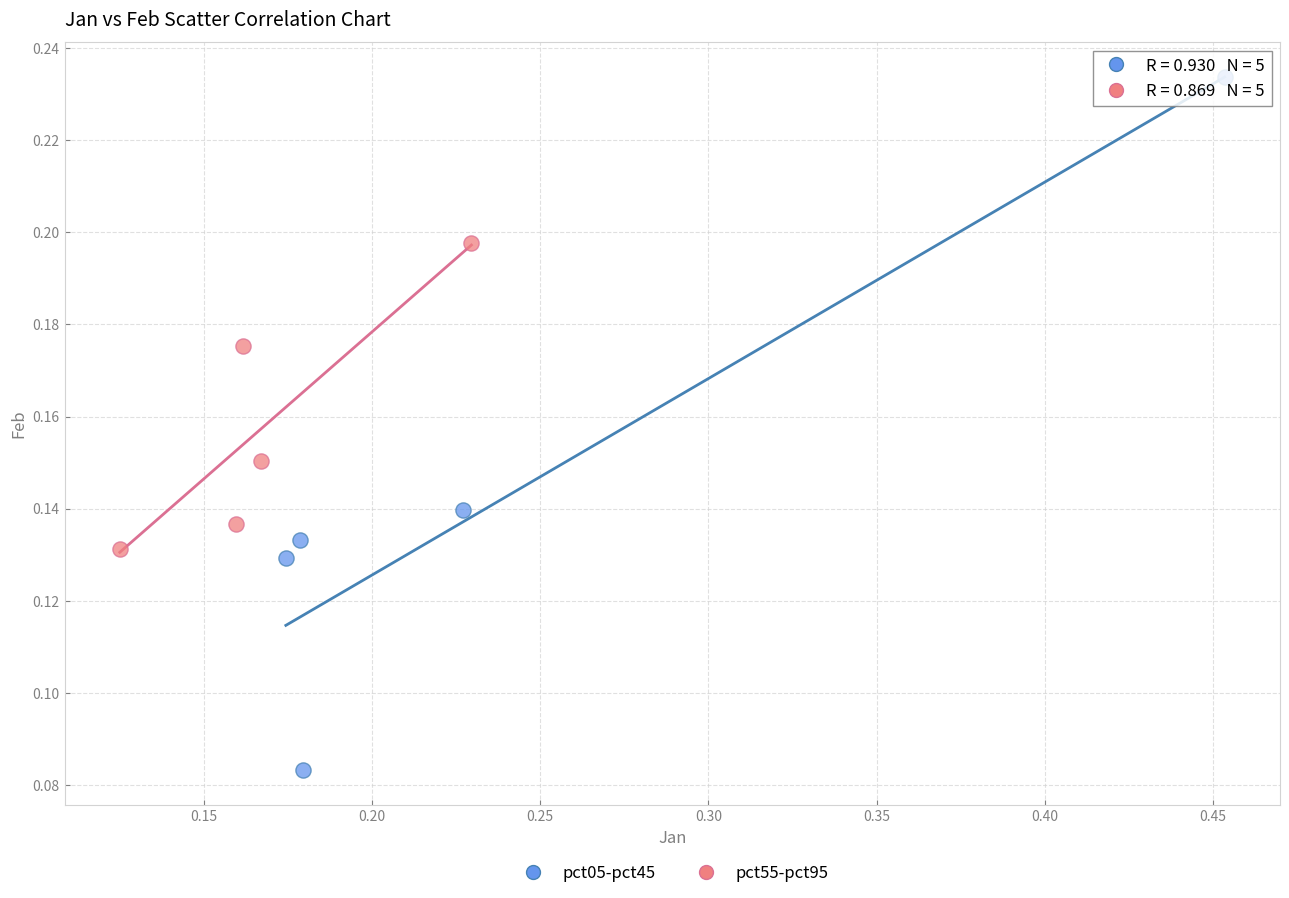

Which series has the largest Y range (max minus min)?

pct05-pct45